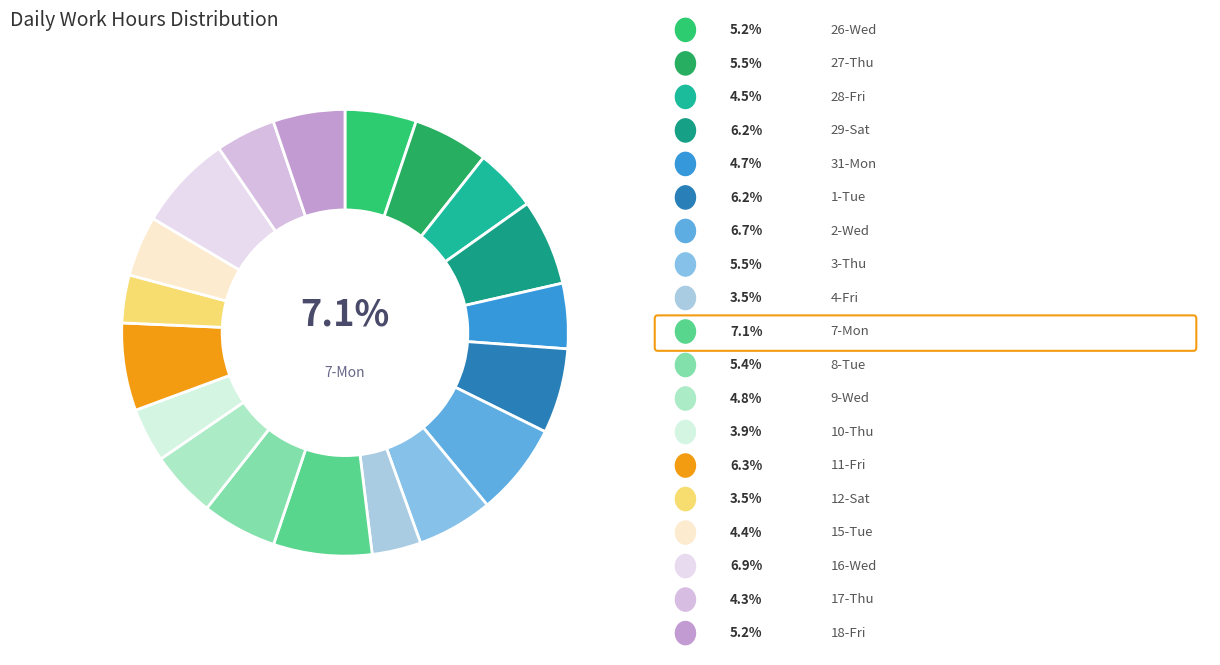

What percentage is NOT represented by 3-Thu?

94.5%